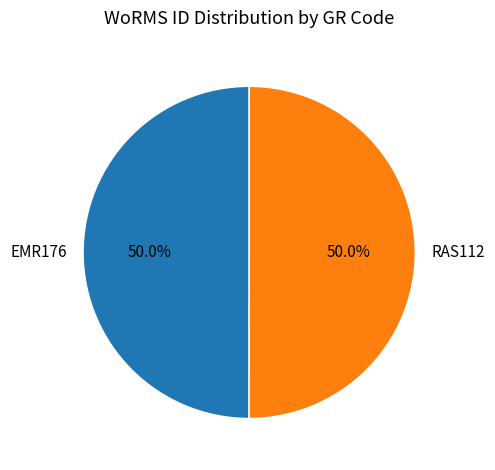

How many slices are in this pie chart?

2